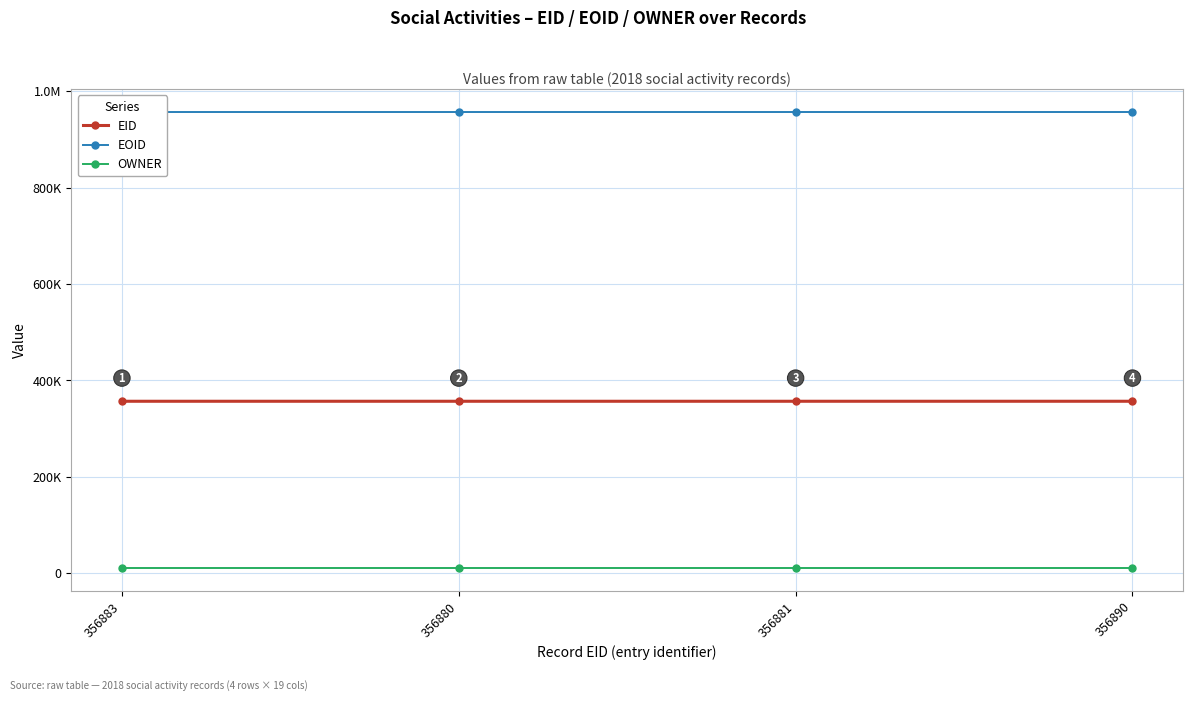

What are all the series names shown in the legend?

EID, EOID, OWNER